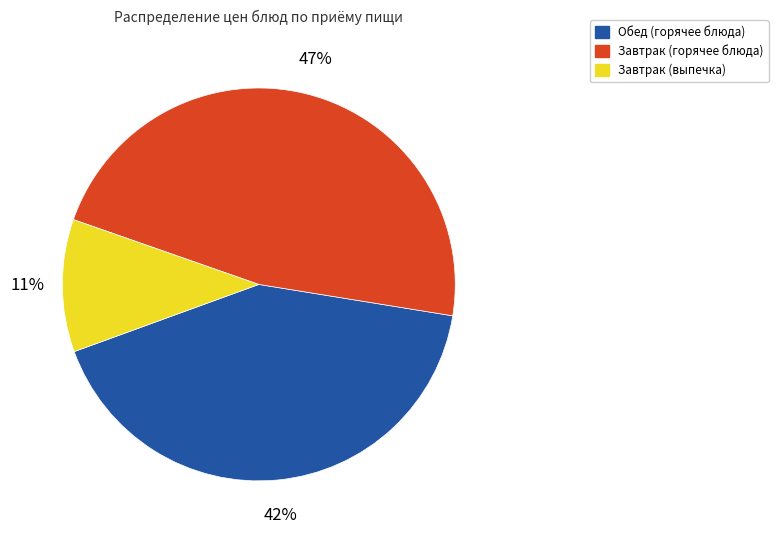

How many segments does this pie chart have?

3